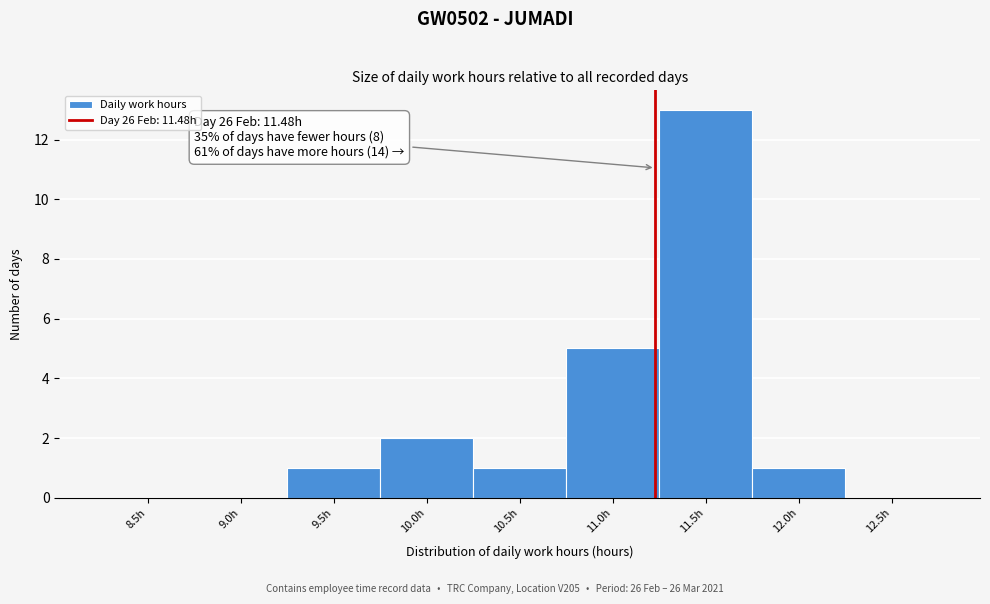

Reading left to right, extract all data points from this chart.

8.5h=0	9.0h=0	9.5h=1	10.0h=2	10.5h=1	11.0h=5	11.5h=13	12.0h=1	12.5h=0